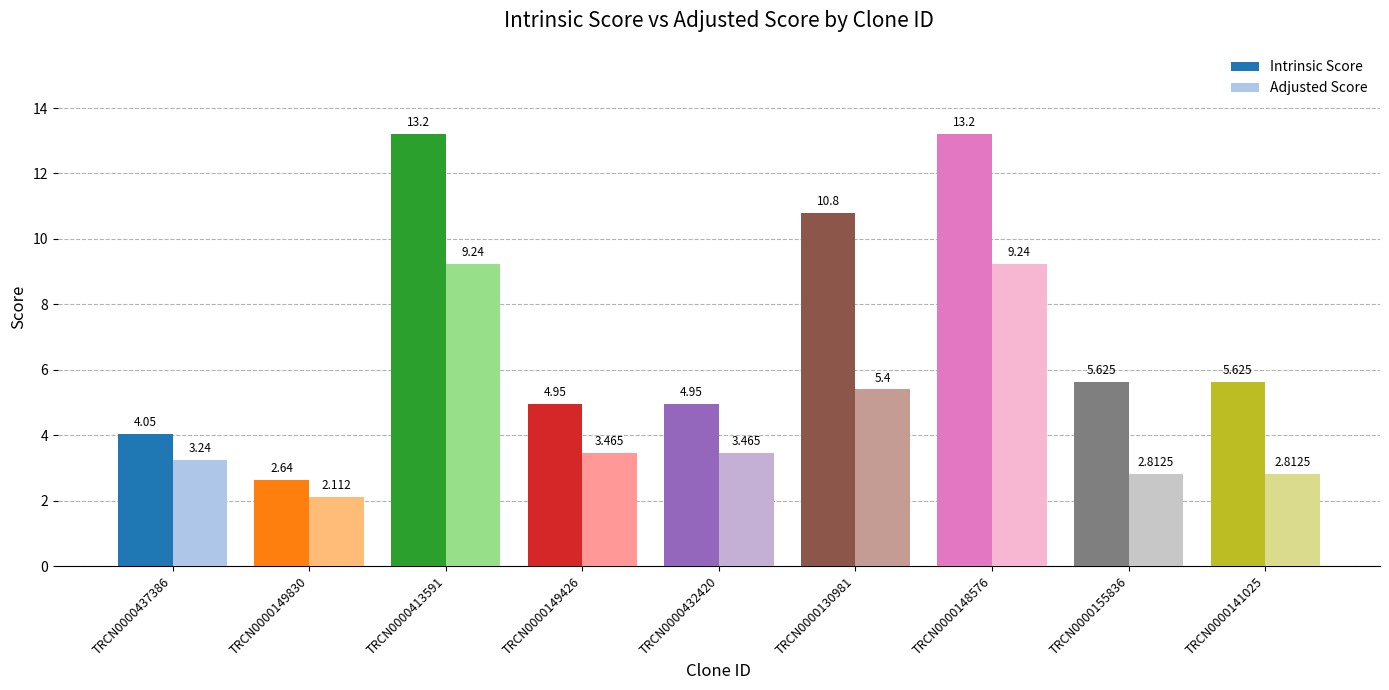

Is the value of Intrinsic Score at TRCN0000141025 greater than the value of Adjusted Score at TRCN0000149426?

Yes